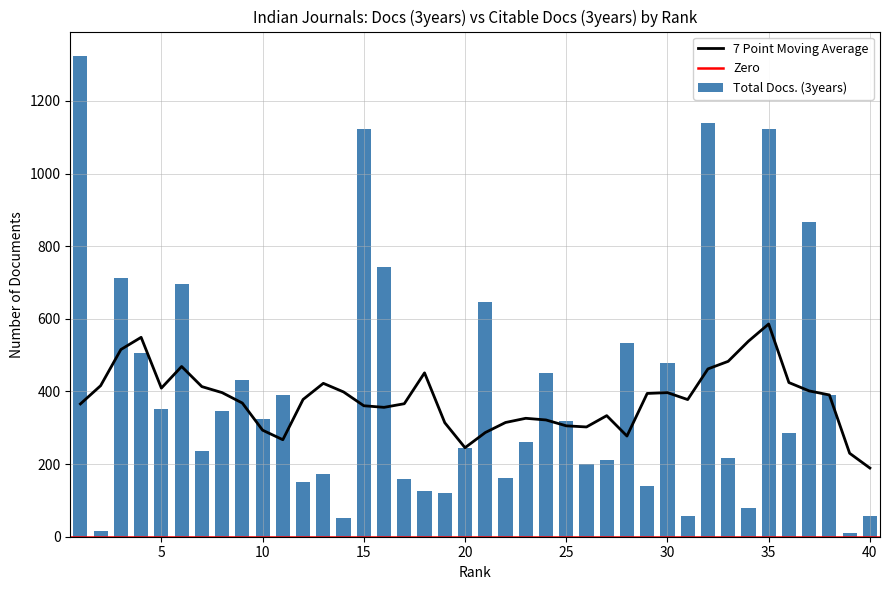

Which label corresponds to the smallest value in the chart?

39